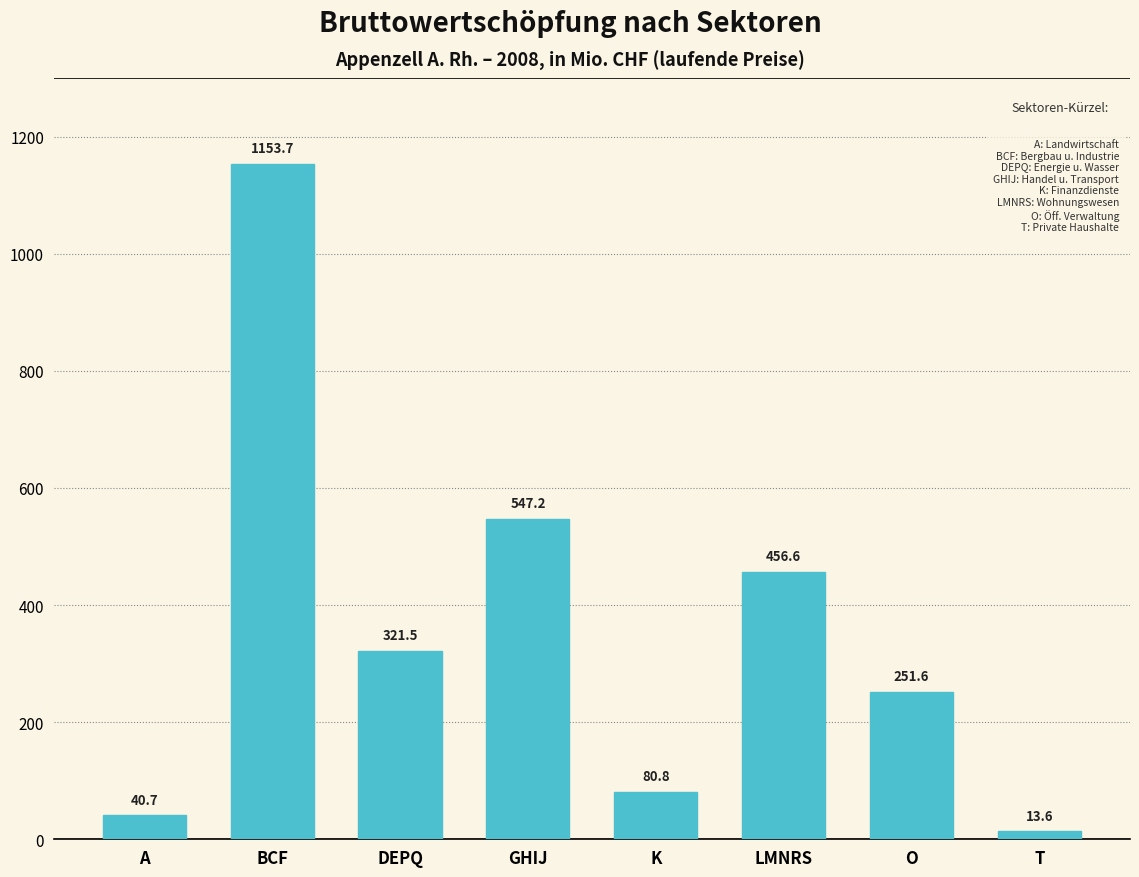

Which has a higher value, GHIJ or A?

GHIJ